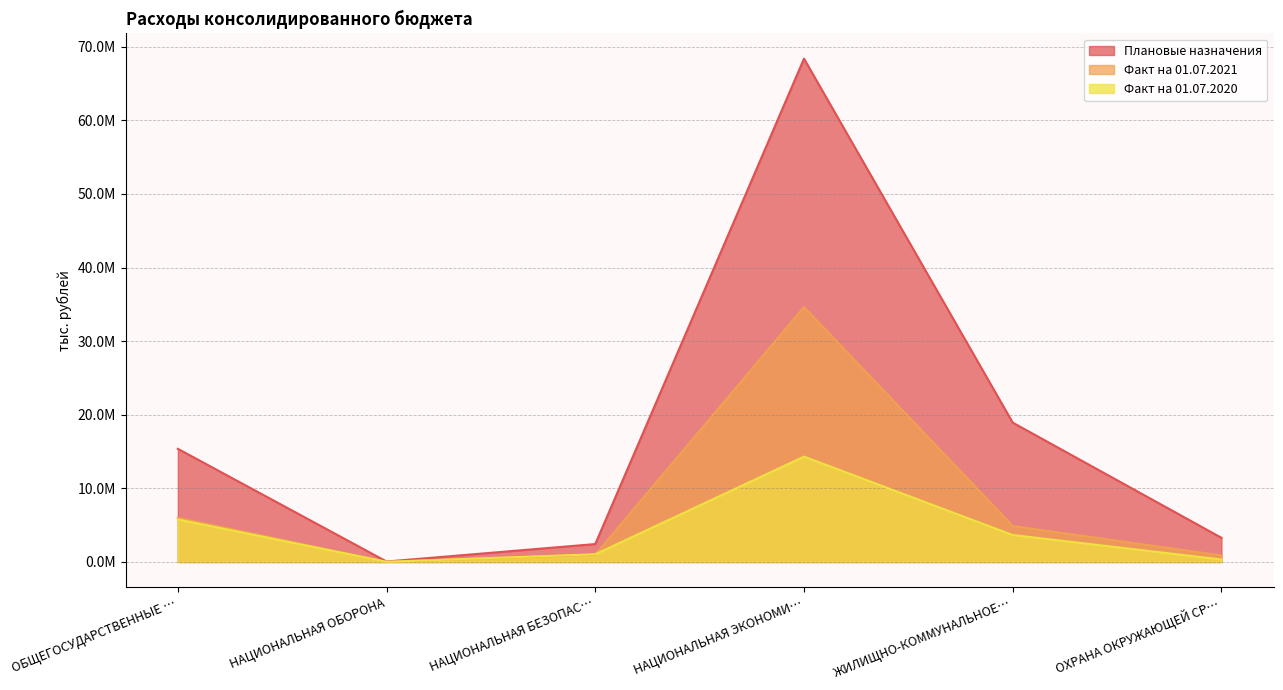

Which series changed the most between НАЦИОНАЛЬНАЯ БЕЗОПАС… and ОХРАНА ОКРУЖАЮЩЕЙ СР…?

Плановые назначения